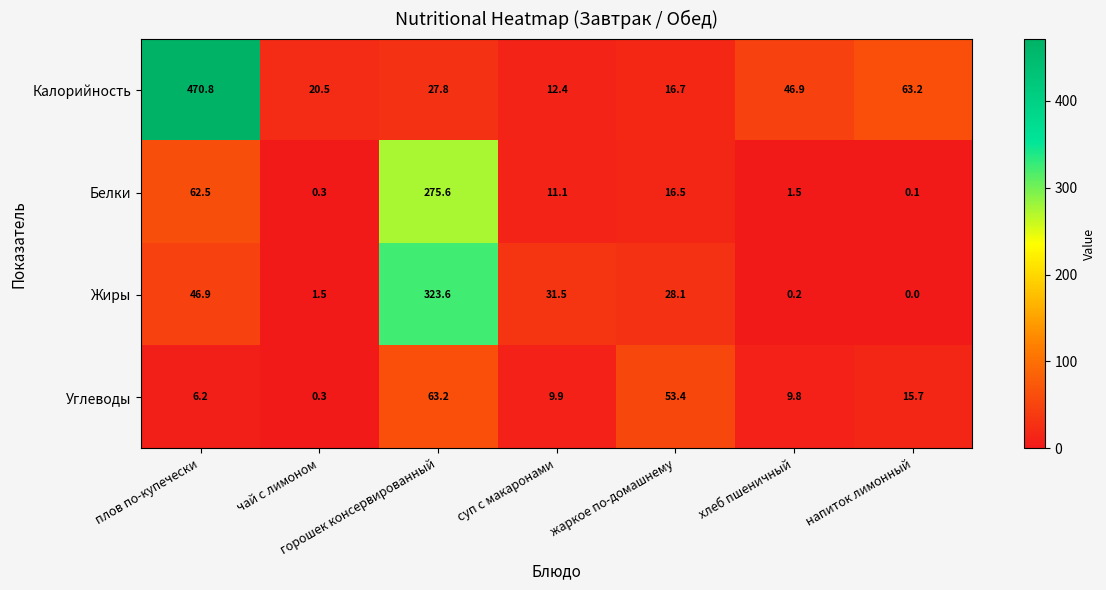

At how many categories does at least one series exceed 57?

3